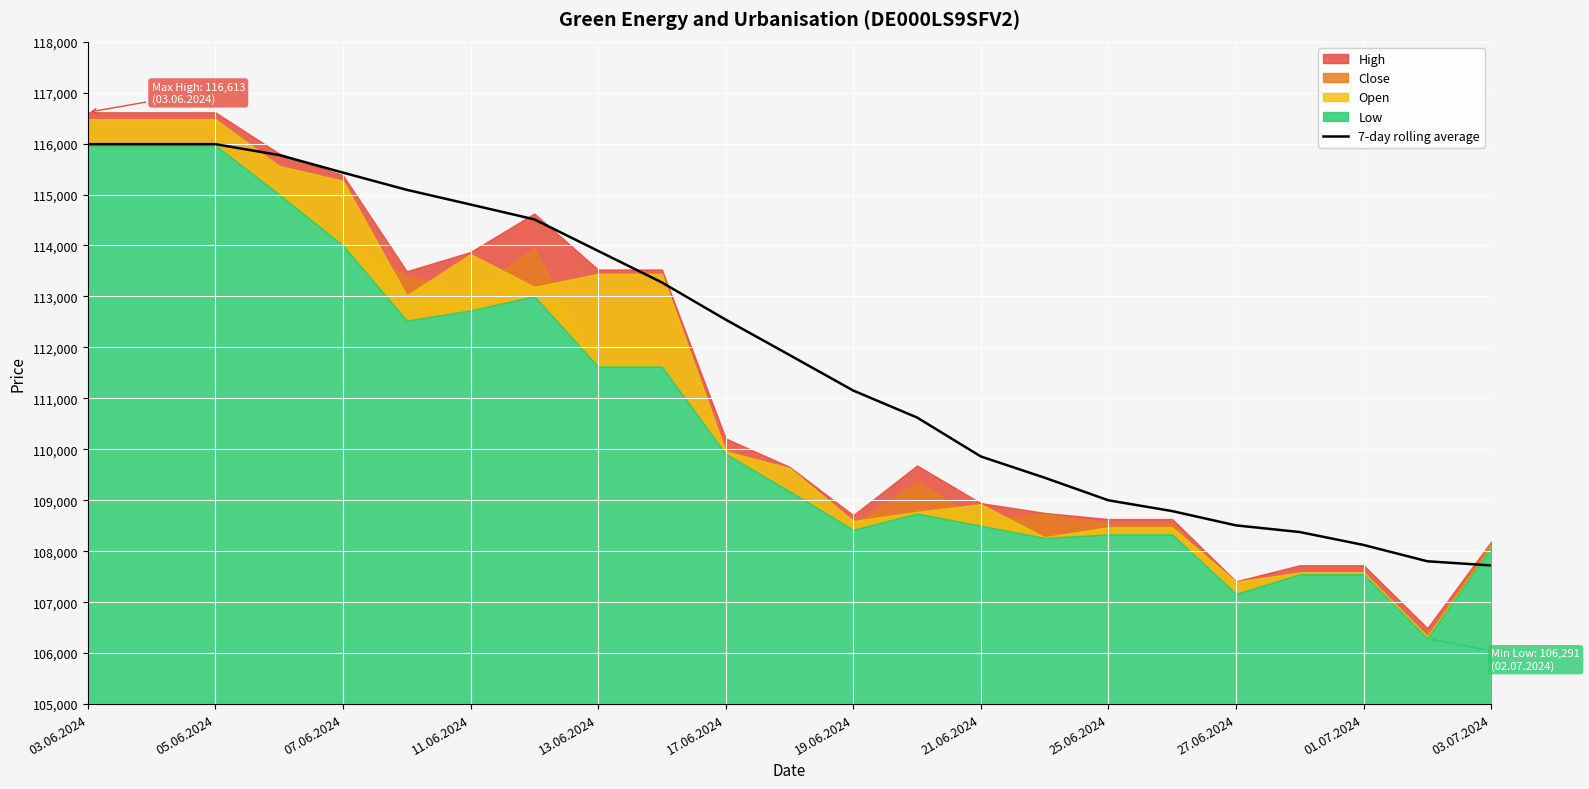

True or false: the data has more than 2 interior local peaks.

False